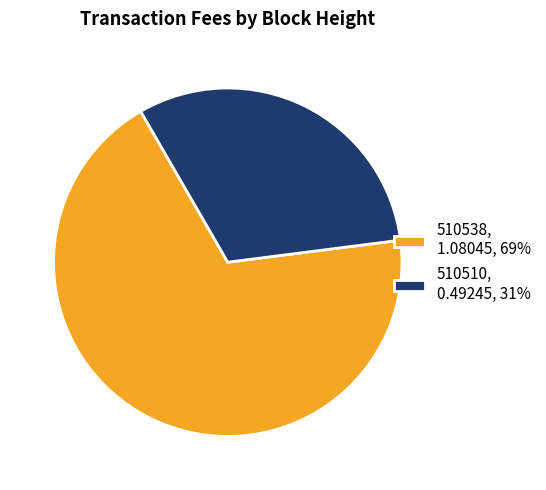

Is there any slice that represents more than half of the pie?

Yes